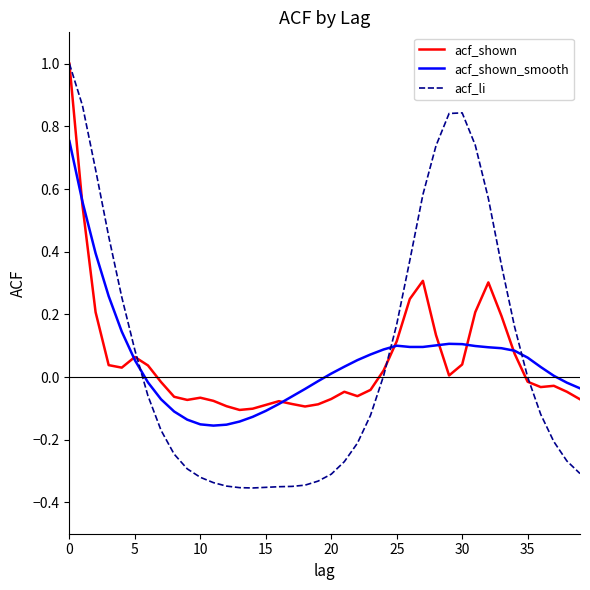

What are all the series names shown in the legend?

acf_shown, acf_shown_smooth, acf_li